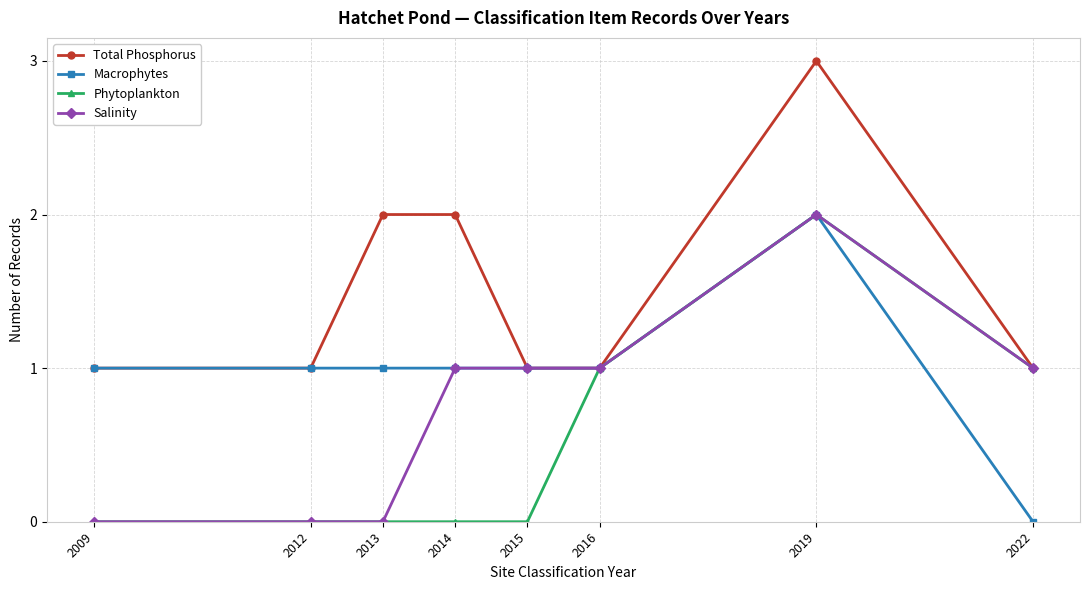

Rank the series by their average value, from highest to lowest.

Total Phosphorus, Macrophytes, Salinity, Phytoplankton